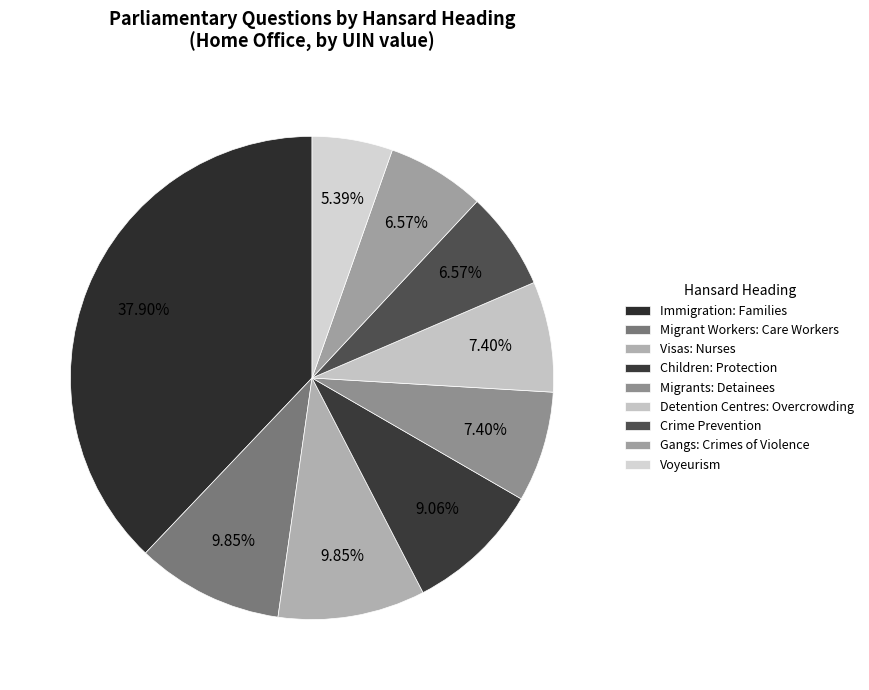

True or false: Visas: Nurses accounts for 16% of the total.

False